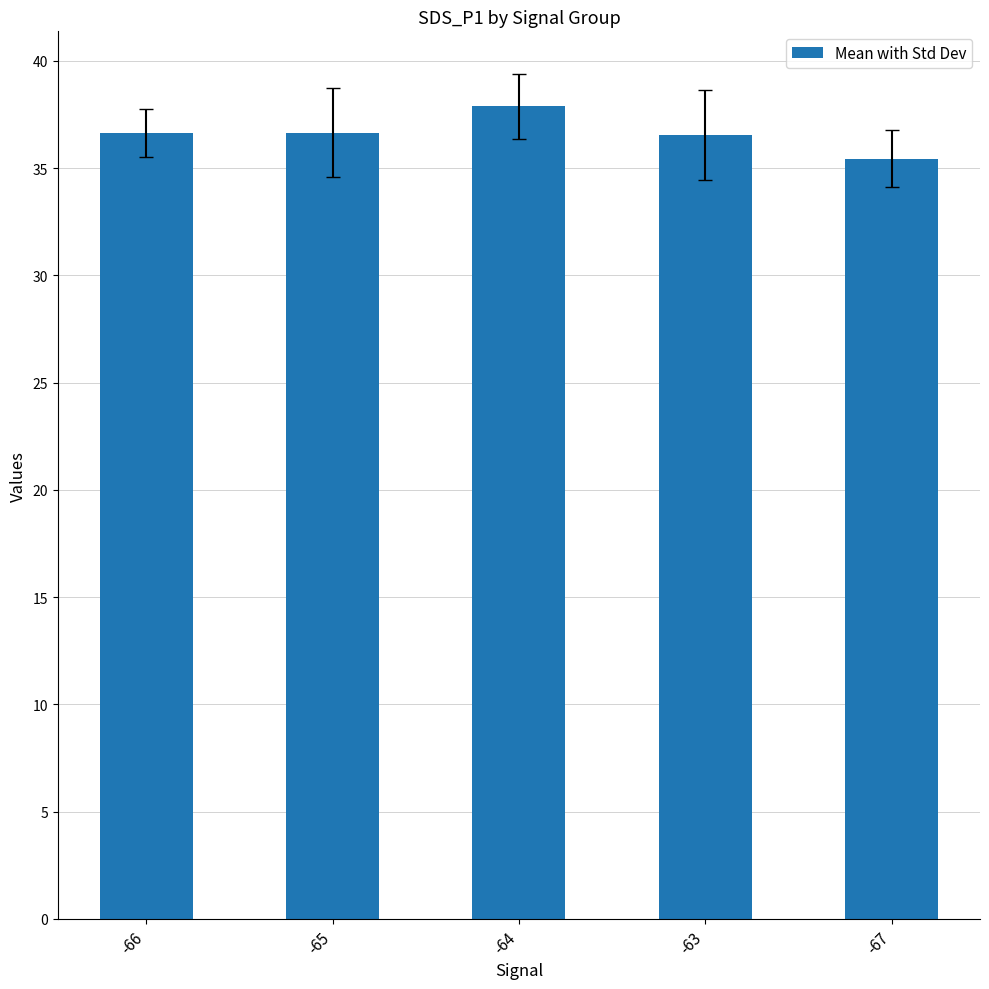

How many bars are there in total?

5